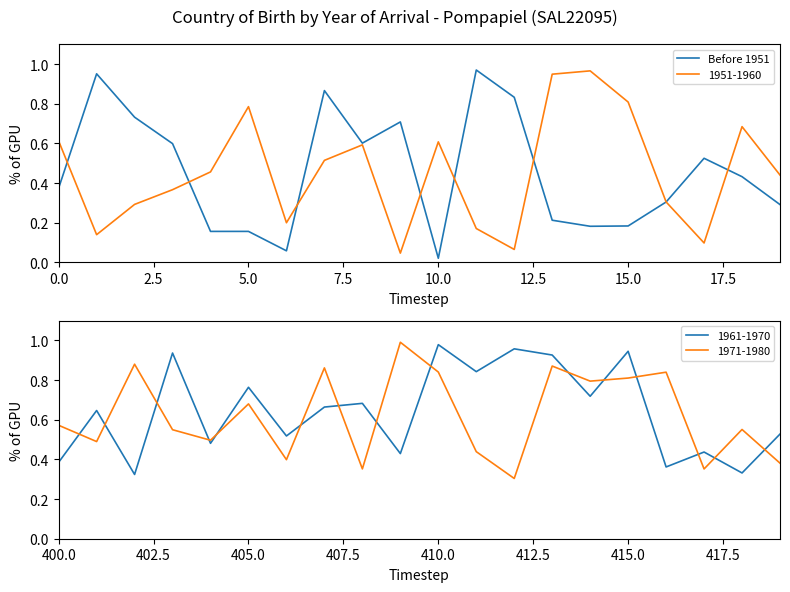

What is the greatest value displayed?

1.0